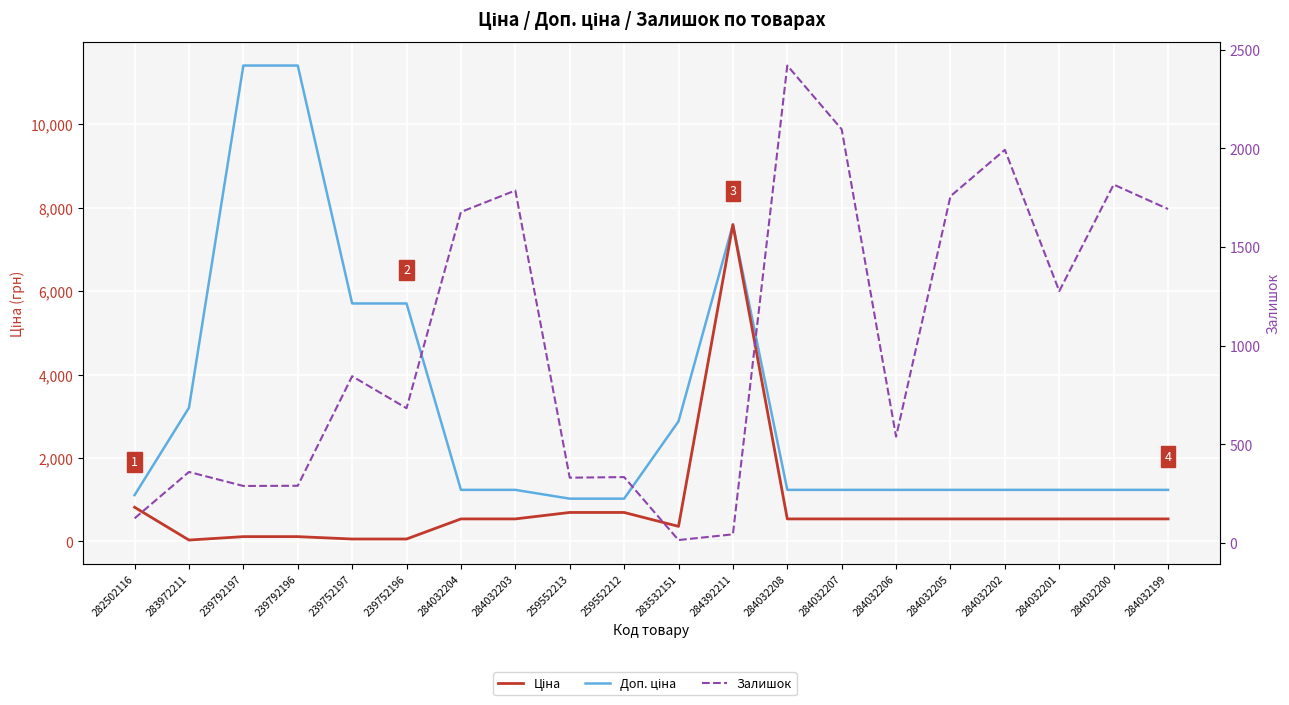

How many lines are shown in the chart?

3